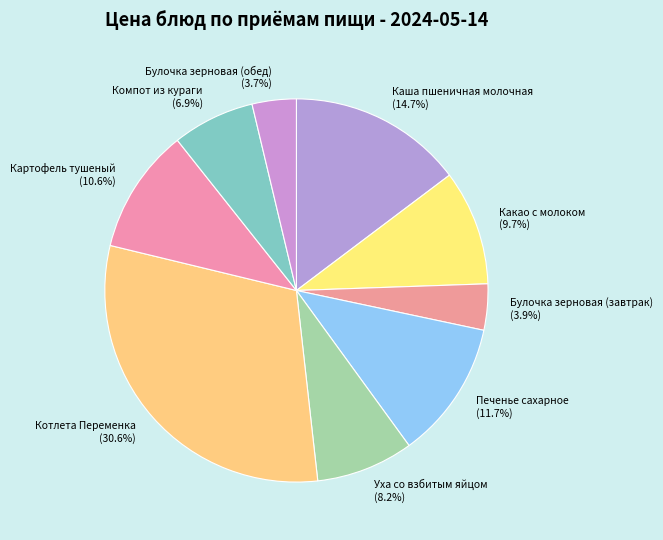

To the nearest percent, what is the average slice percentage?

11%